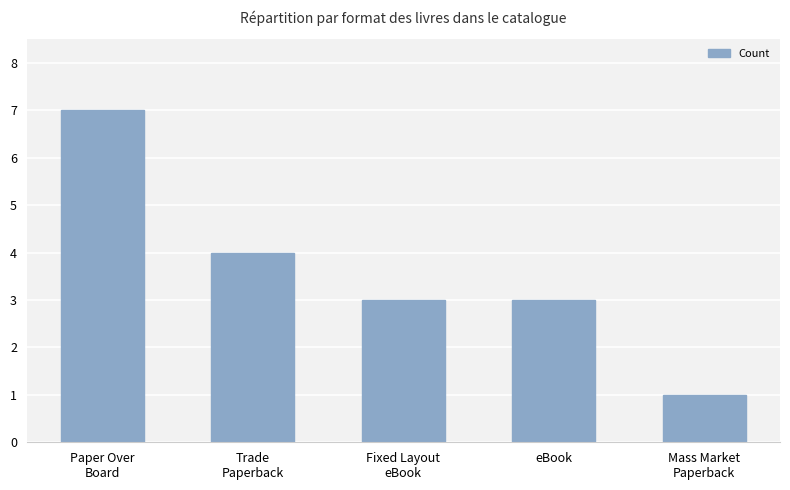

Is it true that the value at eBook is 3?

True